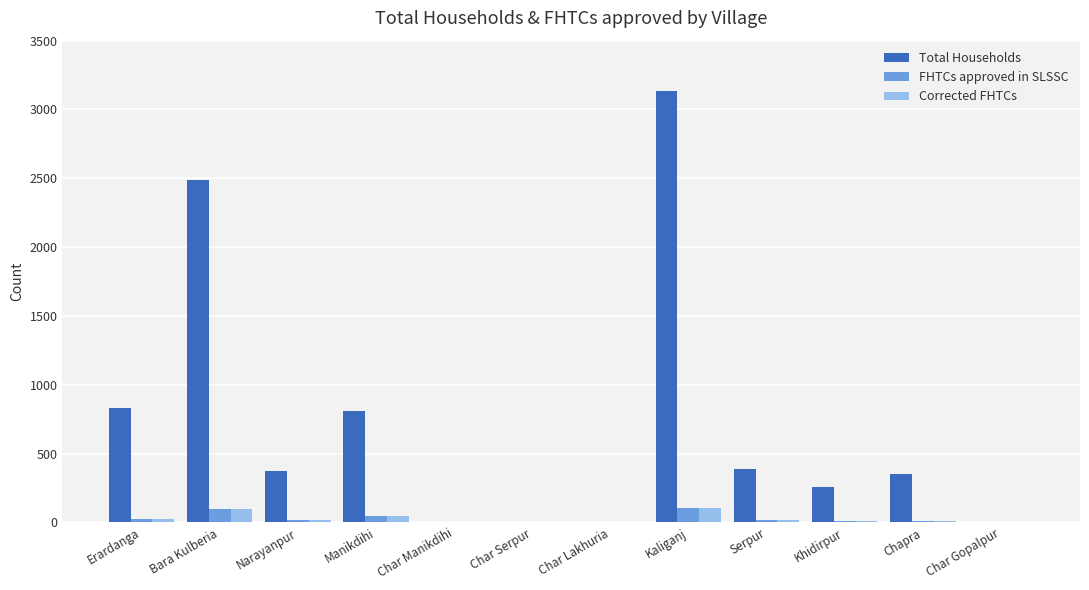

How many distinct data groups are displayed?

3